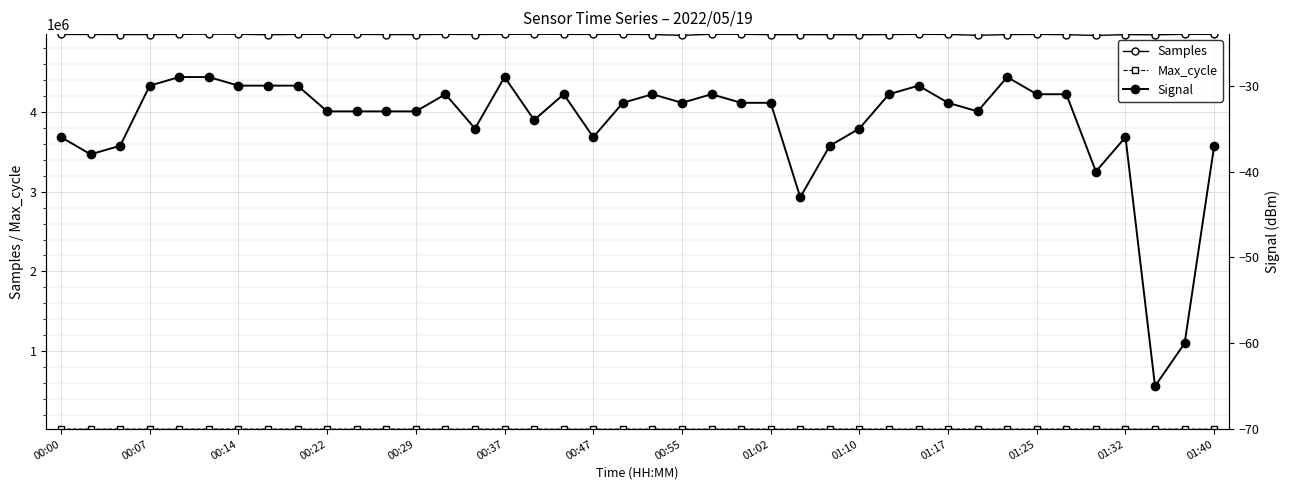

Is the value of Signal at 00:07 greater than the value of Max_cycle at 30?

No